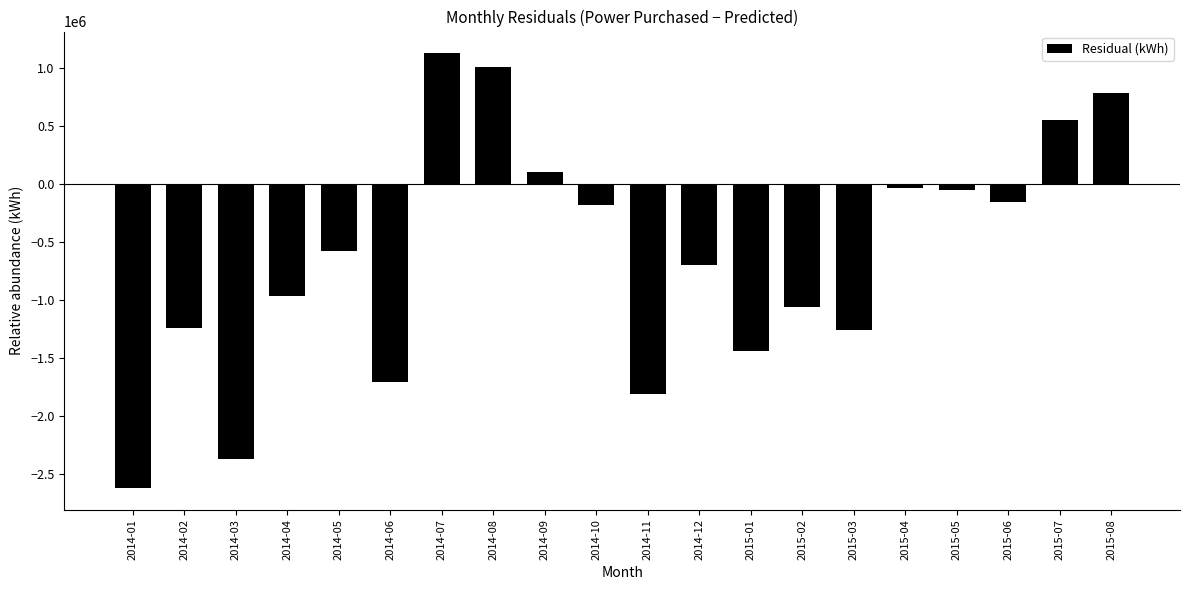

Between 2015-08 and 2015-02, which is larger?

2015-08